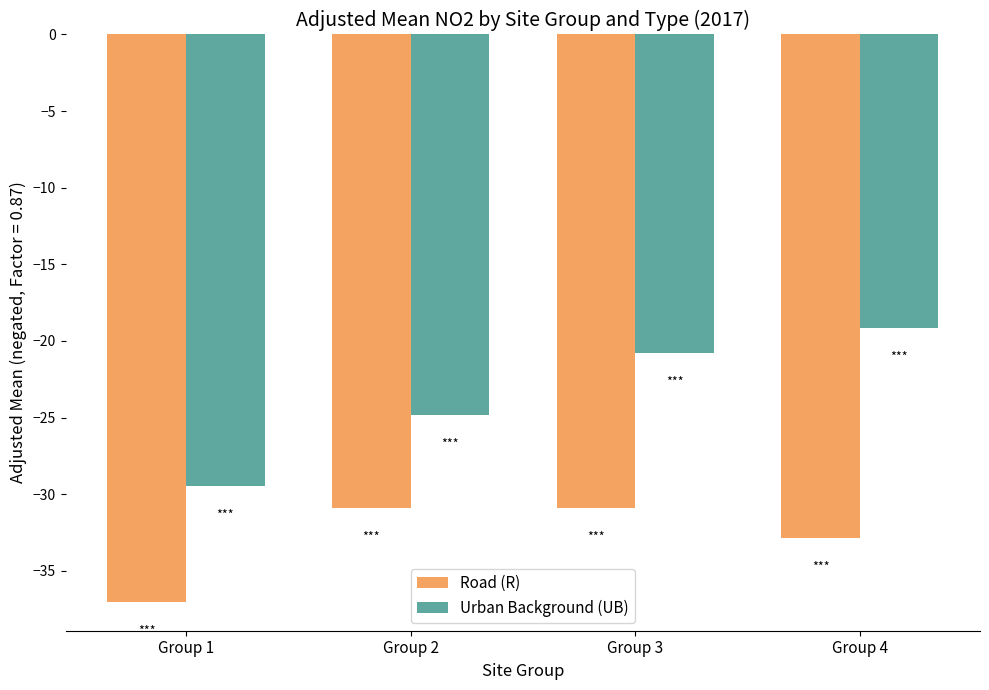

What is the value of the Road (R) bar at the 3rd from the left?

-30.9